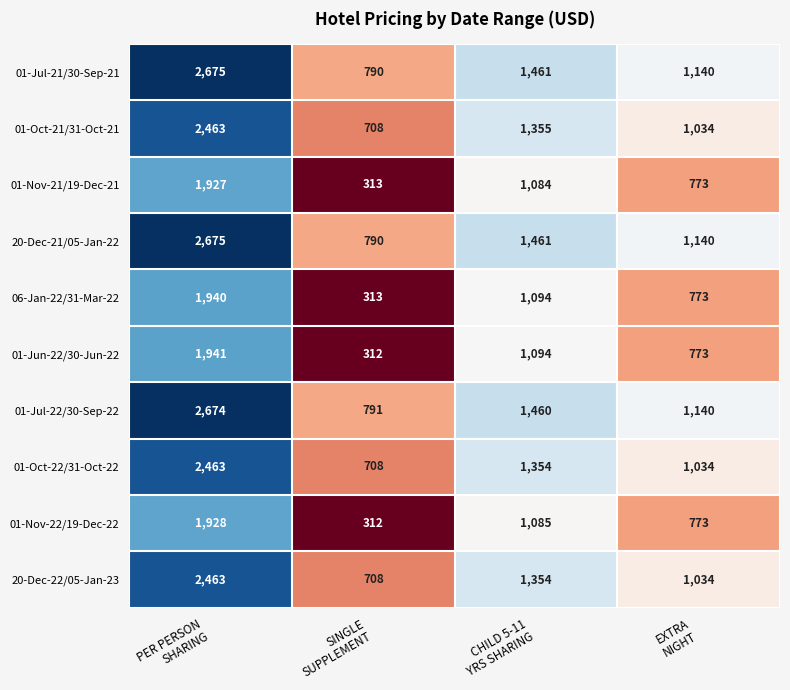

At which category is the sum across all series the highest?

PER PERSON
SHARING